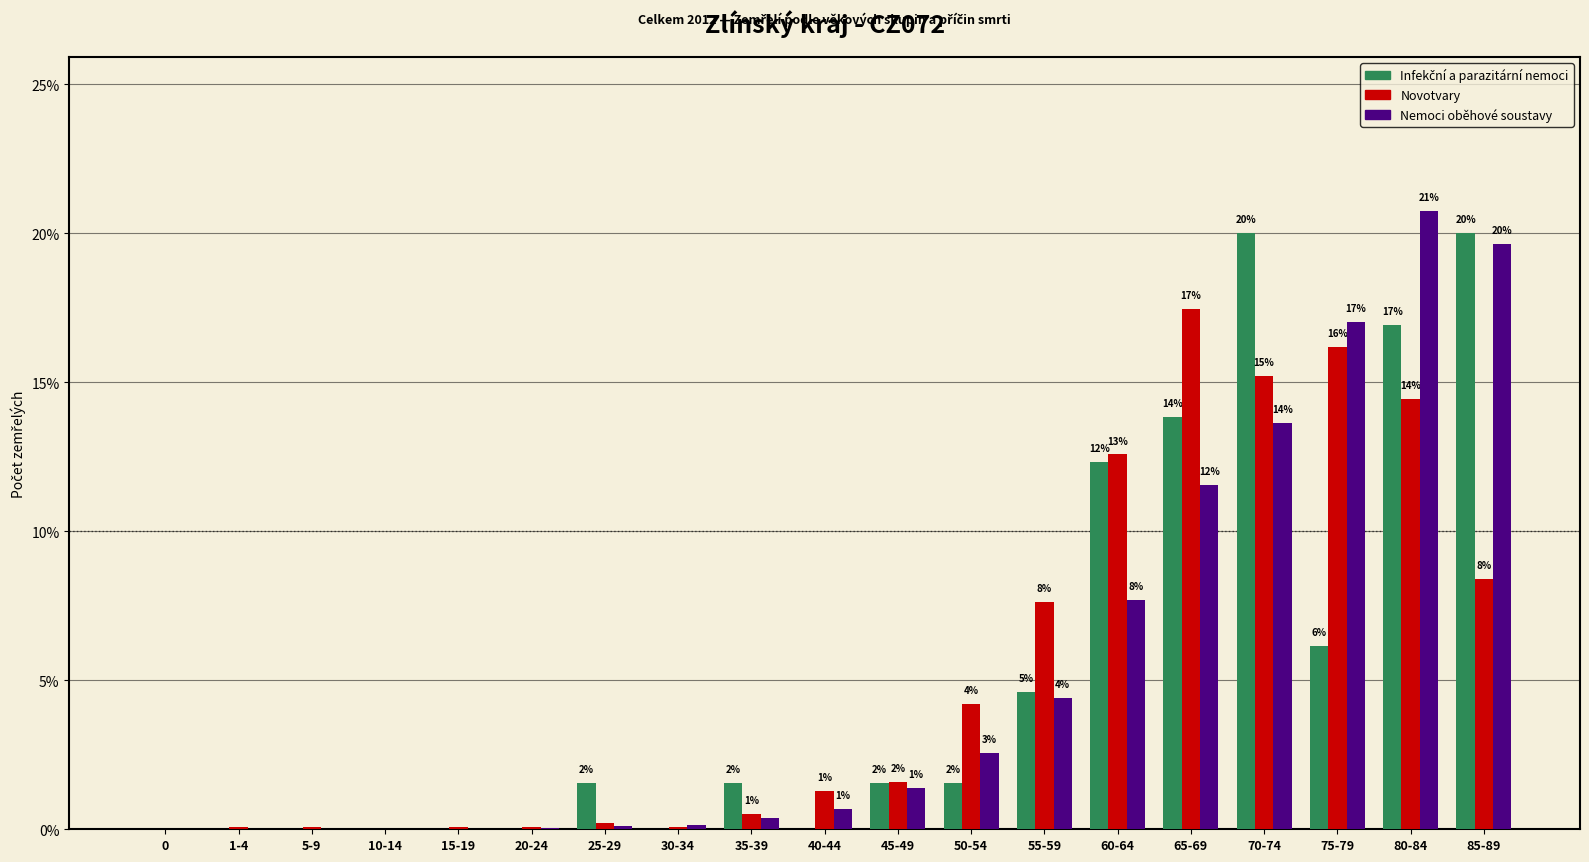

Reading left to right, extract all data points from this chart.

Infekční a parazitární nemoci: 0=0.0	1-4=0.0	5-9=0.0	10-14=0.0	15-19=0.0	20-24=0.0	25-29=1.5	30-34=0.0	35-39=1.5	40-44=0.0	45-49=1.5	50-54=1.5	55-59=4.6	60-64=12.3	65-69=13.8	70-74=20.0	75-79=6.2	80-84=16.9	85-89=20.0
Novotvary: 0=0.0	1-4=0.1	5-9=0.1	10-14=0.0	15-19=0.1	20-24=0.1	25-29=0.2	30-34=0.1	35-39=0.5	40-44=1.3	45-49=1.6	50-54=4.2	55-59=7.6	60-64=12.6	65-69=17.4	70-74=15.2	75-79=16.2	80-84=14.4	85-89=8.4
Nemoci oběhové soustavy: 0=0.0	1-4=0.0	5-9=0.0	10-14=0.0	15-19=0.0	20-24=0.0	25-29=0.1	30-34=0.1	35-39=0.4	40-44=0.7	45-49=1.4	50-54=2.6	55-59=4.4	60-64=7.7	65-69=11.5	70-74=13.6	75-79=17.0	80-84=20.7	85-89=19.6